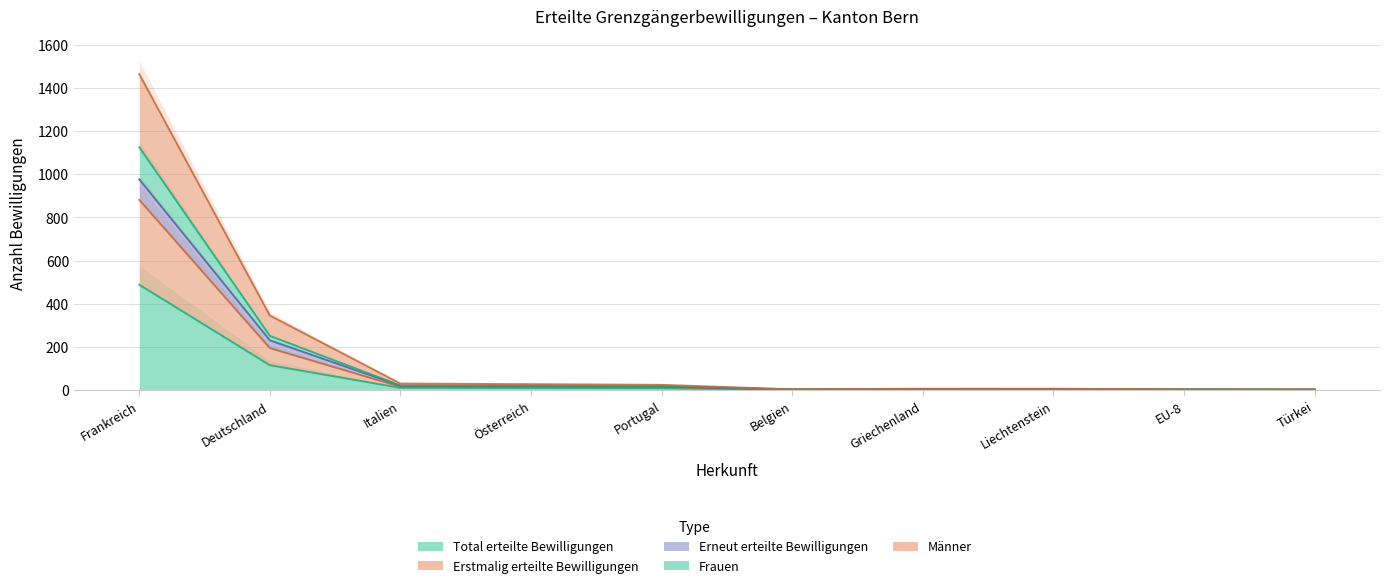

True or false: Frauen and Erstmalig erteilte Bewilligungen intersect in this chart.

False